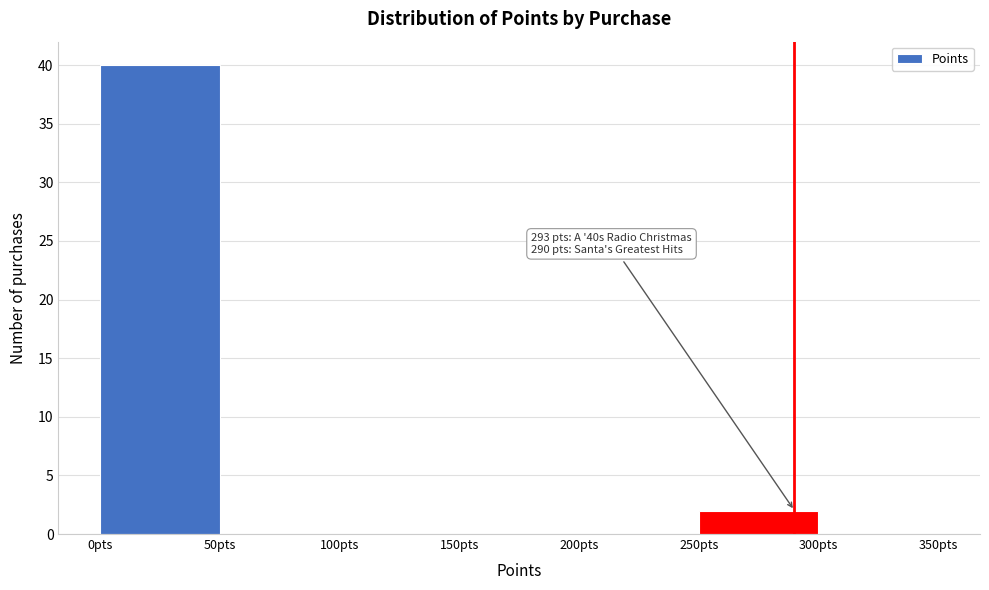

Which range on the x-axis has the tallest bar?

0 to 50